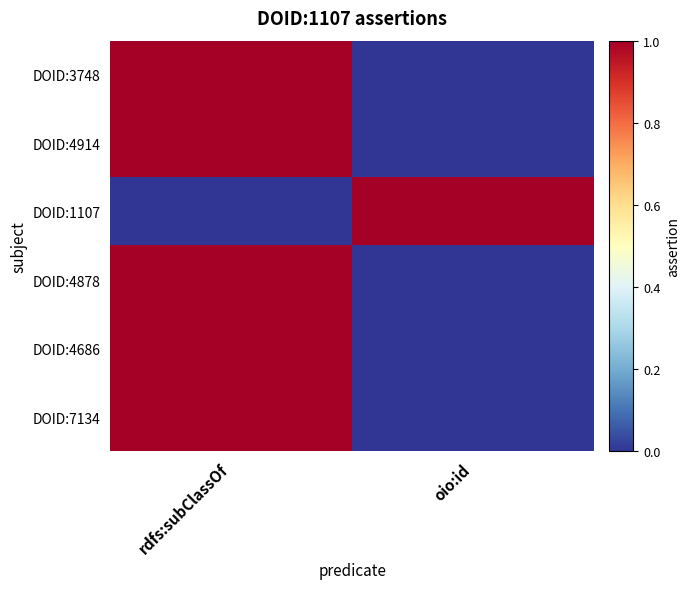

Rank the series by their maximum value, from lowest to highest.

DOID:3748, DOID:4914, DOID:1107, DOID:4878, DOID:4686, DOID:7134